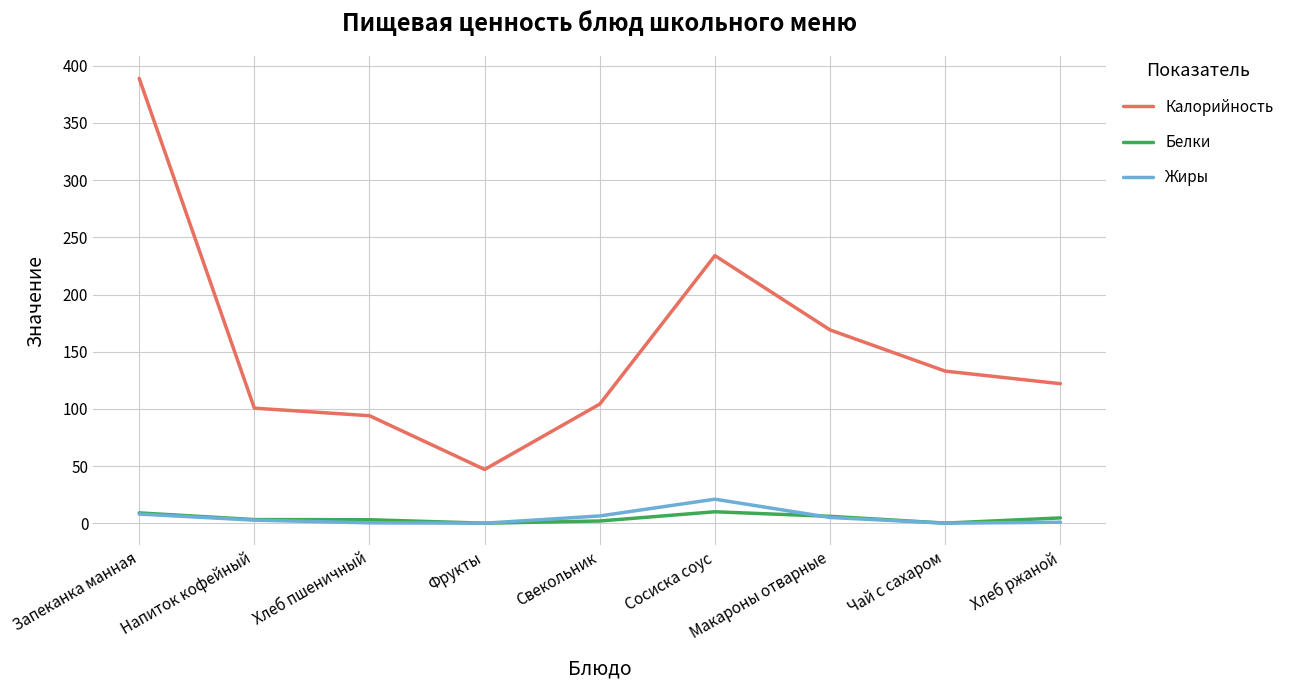

True or false: Калорийность and Белки cross at least once.

False